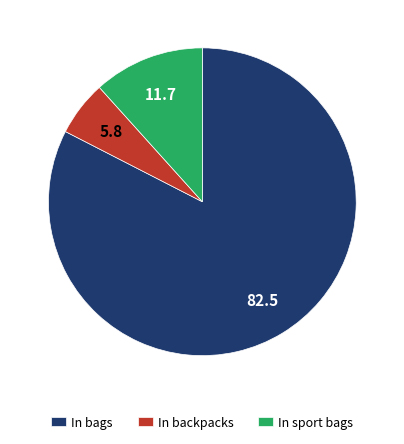

How many slices are in this pie chart?

3